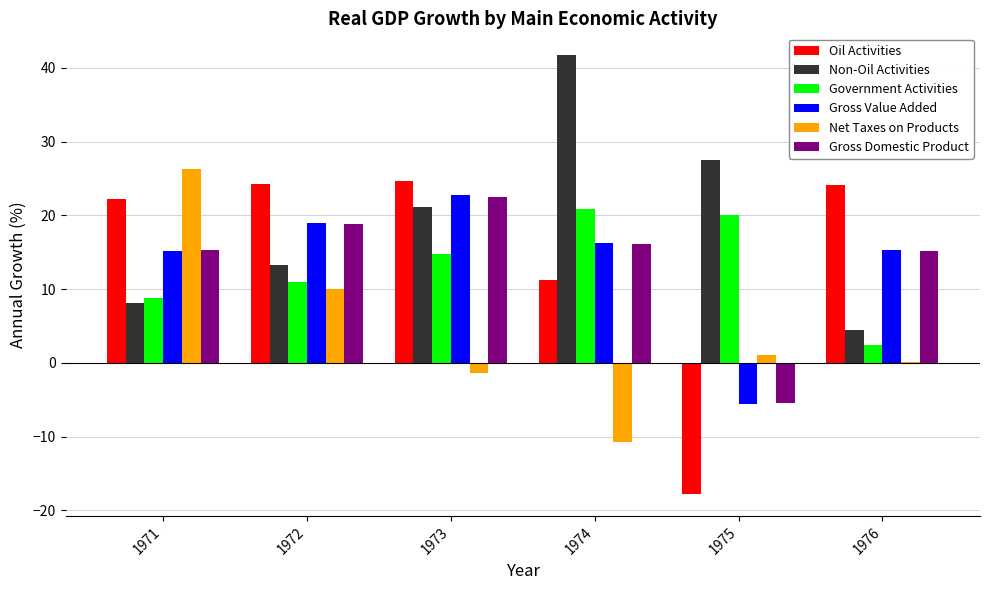

Which series changed the most between 1973 and 1974?

Non-Oil Activities